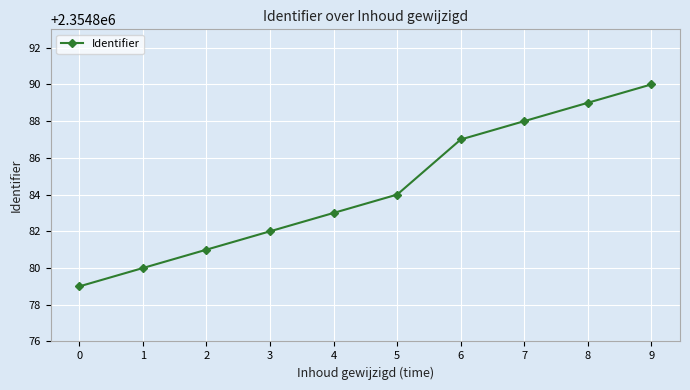

Does the chart display data point markers on the line(s)?

Yes